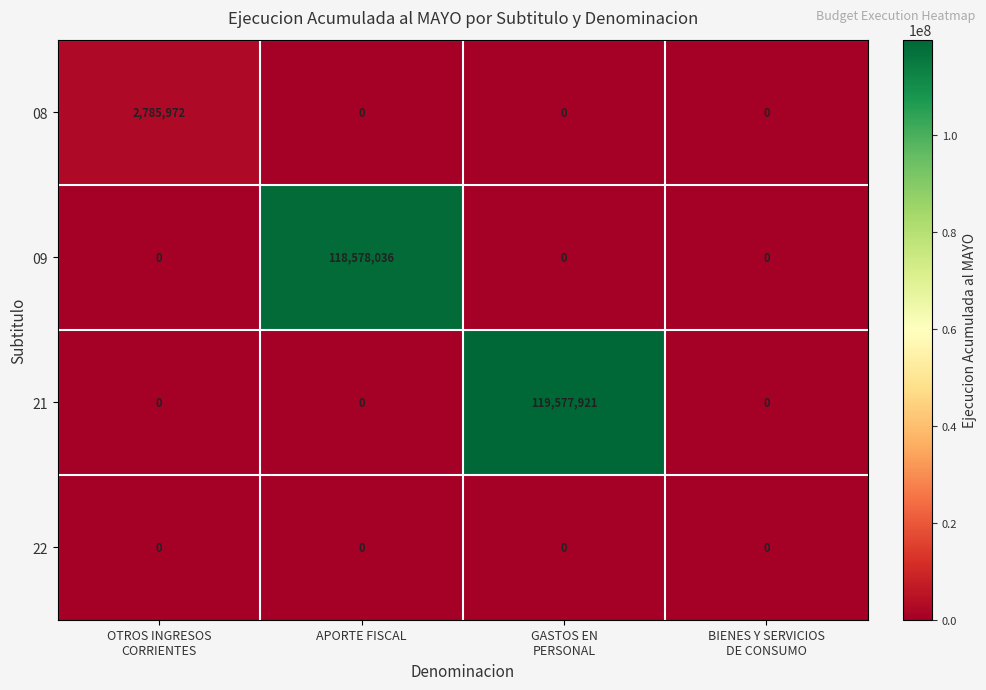

How many series are shown in this chart?

4